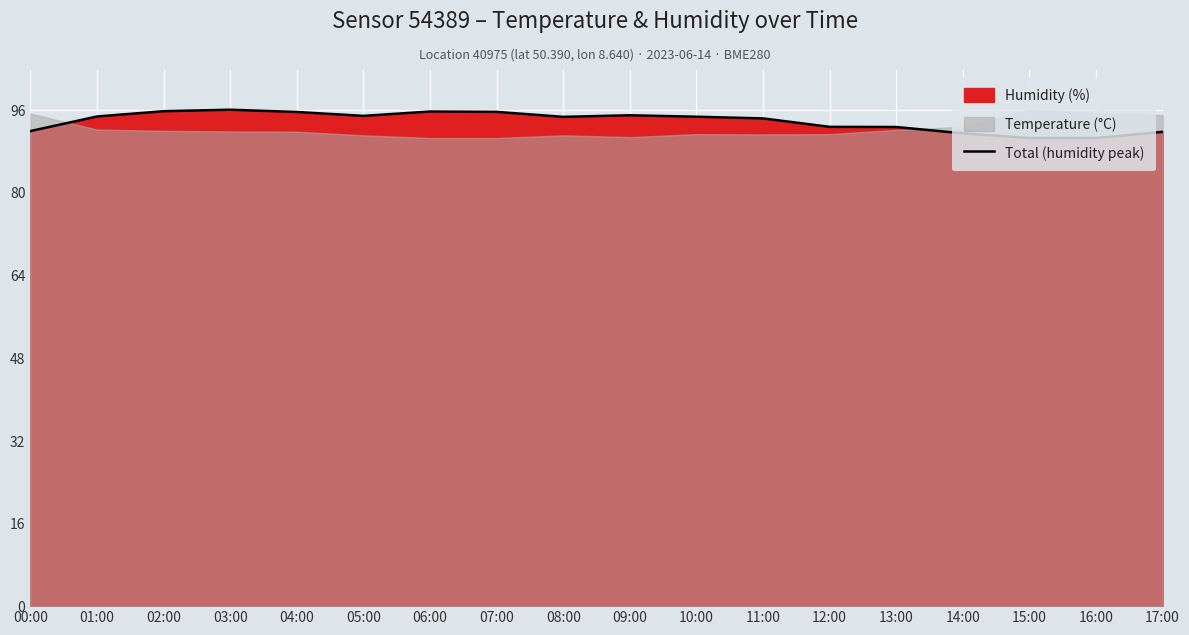

What is the label of the 2nd point from the left?

01:00